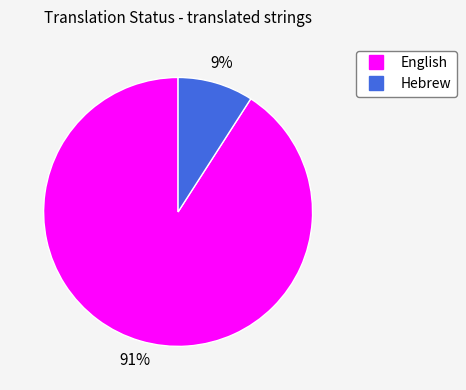

The English slice represents 91% of the pie. True or false?

True